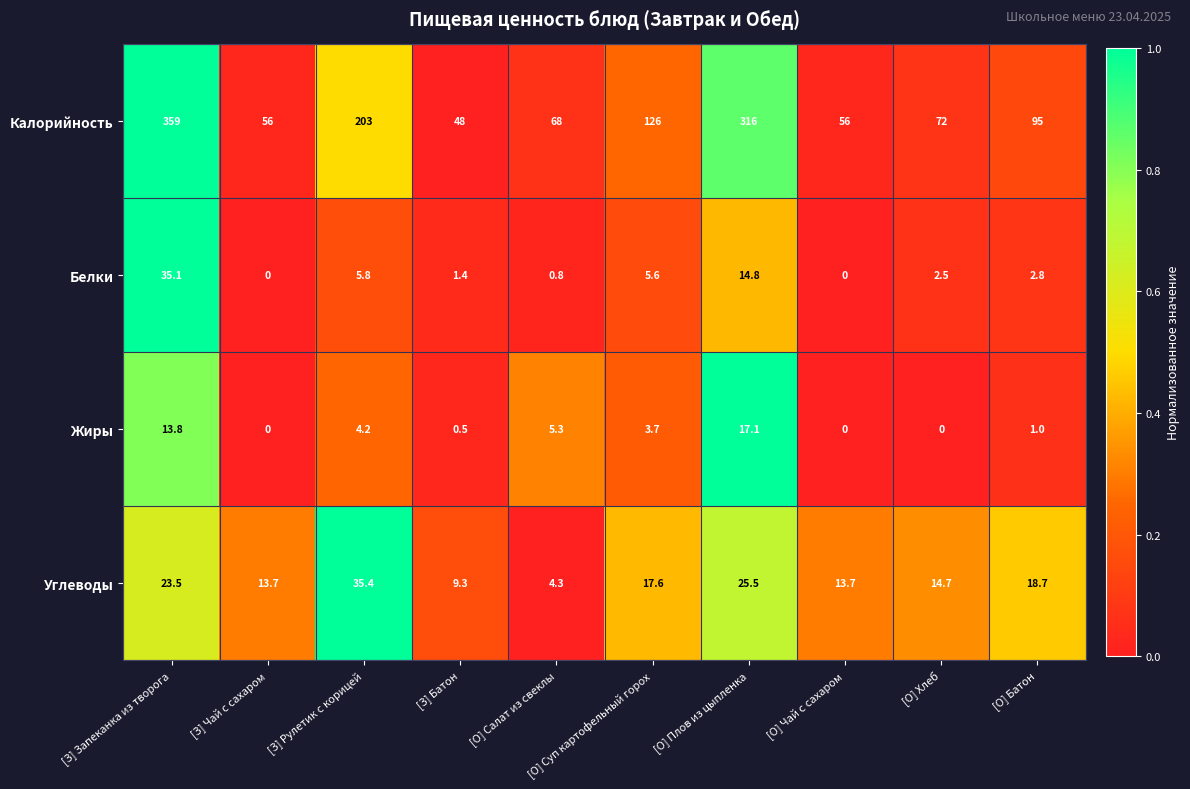

True or false: Калорийность has a value of 41.5 at [О] Хлеб.

False